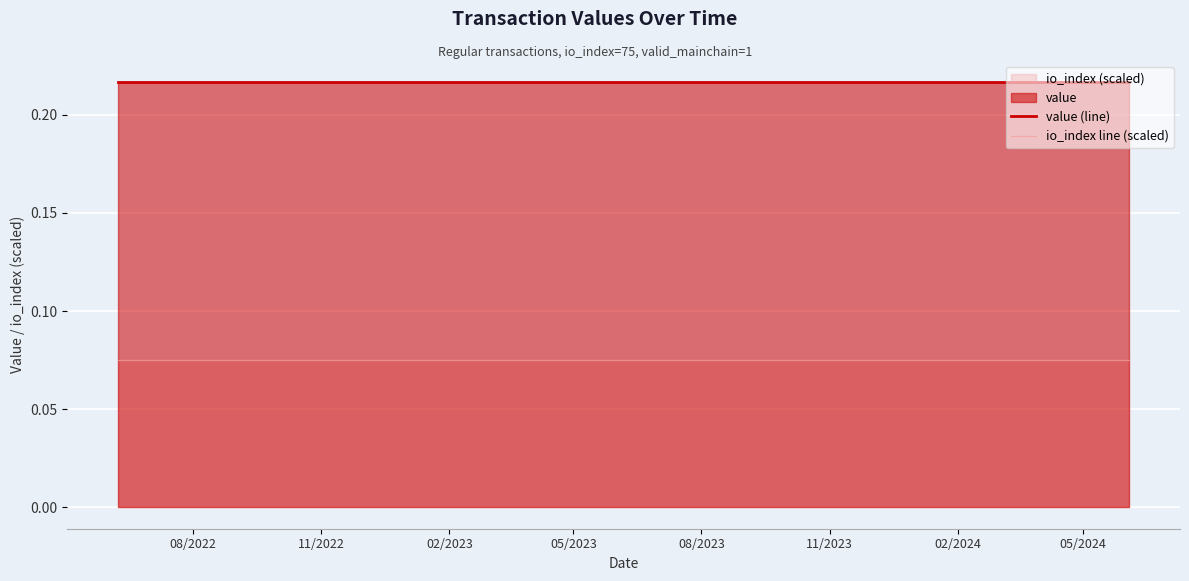

How many series are shown in this chart?

2